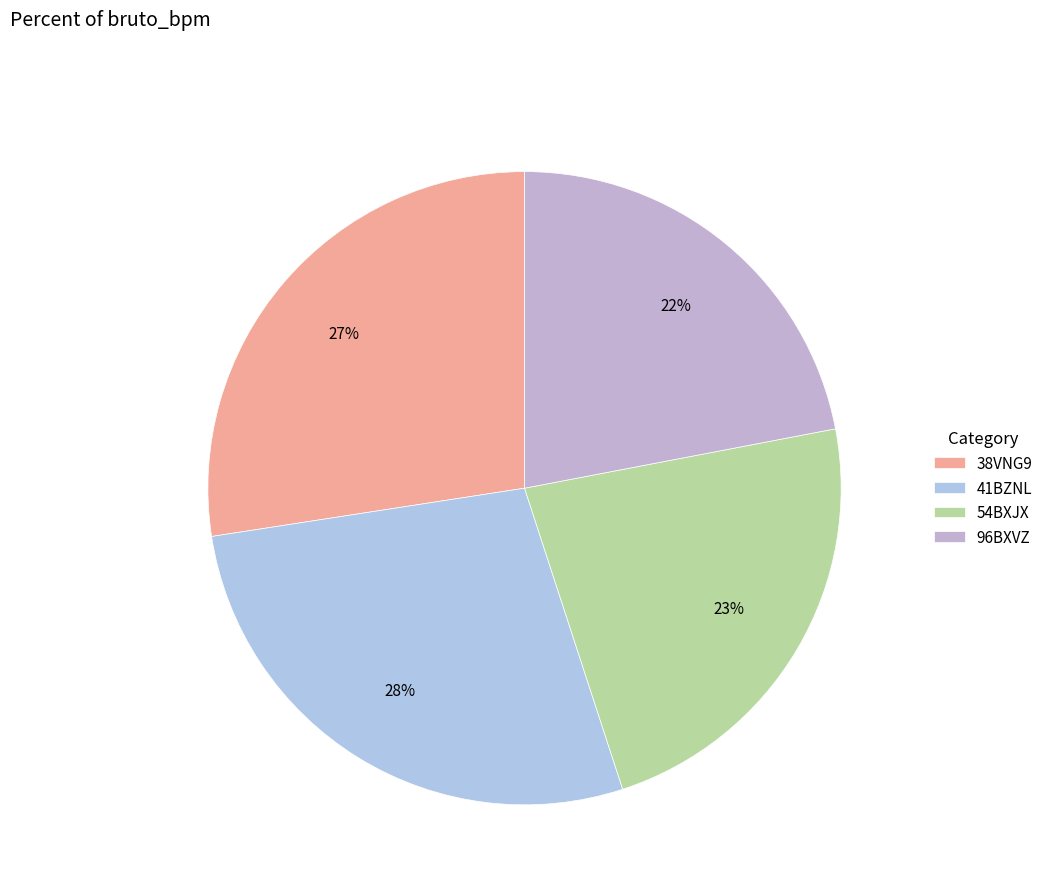

How many slices are in this pie chart?

4